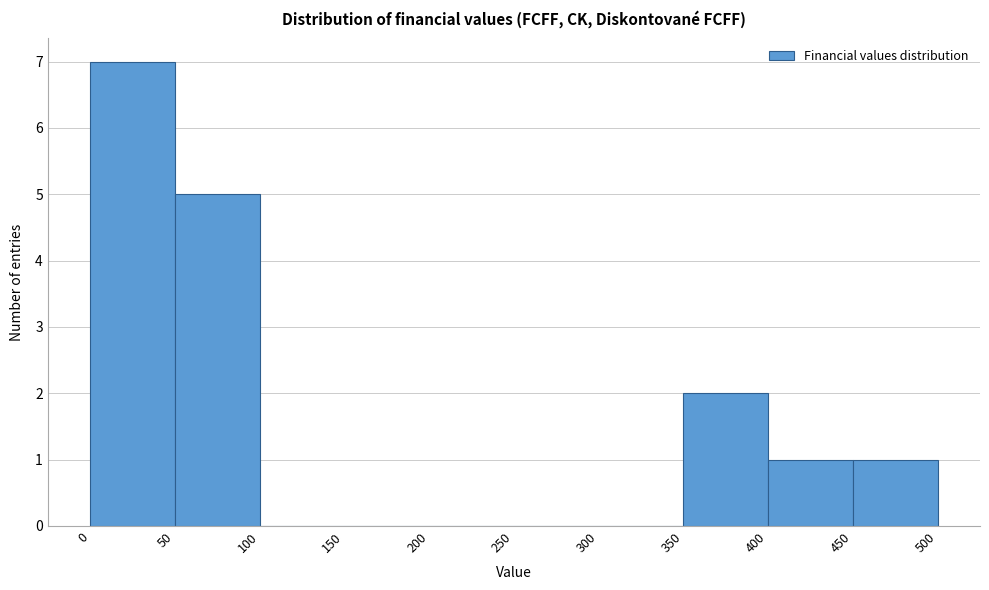

Reading left to right, list every bar in this chart as the range it spans on the x-axis followed by its height. The values are not printed on the chart, so give them approximately, as read against the axis.

0 to 50: 7
50 to 100: 5
100 to 150: 0
150 to 200: 0
200 to 250: 0
250 to 300: 0
300 to 350: 0
350 to 400: 2
400 to 450: 1
450 to 500: 1